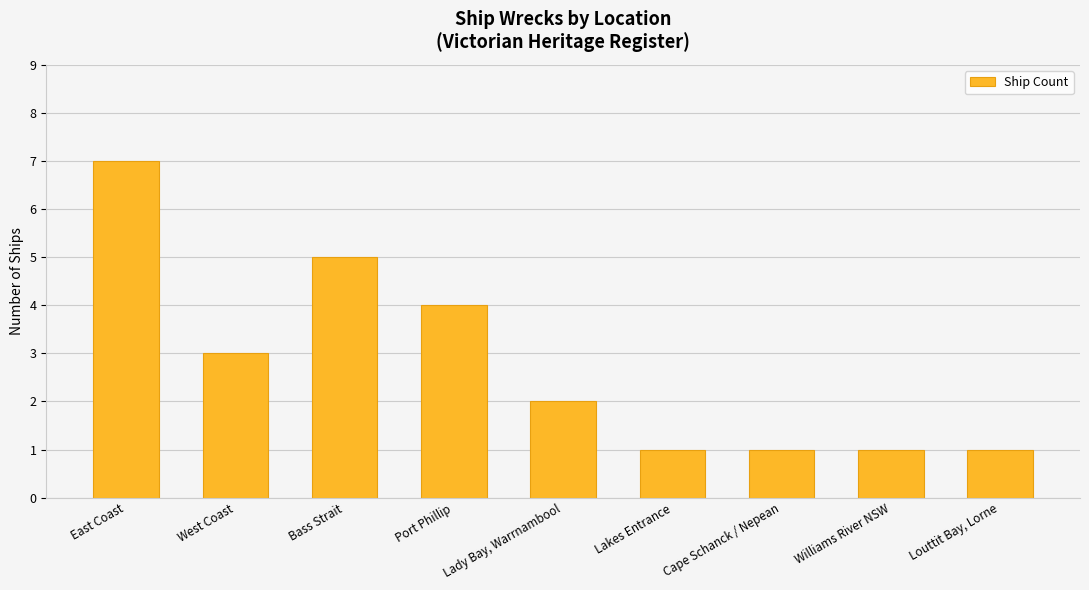

What is the ratio of the value at Port Phillip to the value at West Coast?

1.3